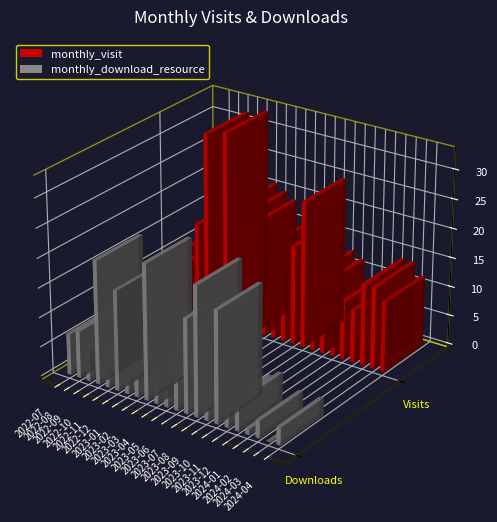

How many data points does each series have?

22